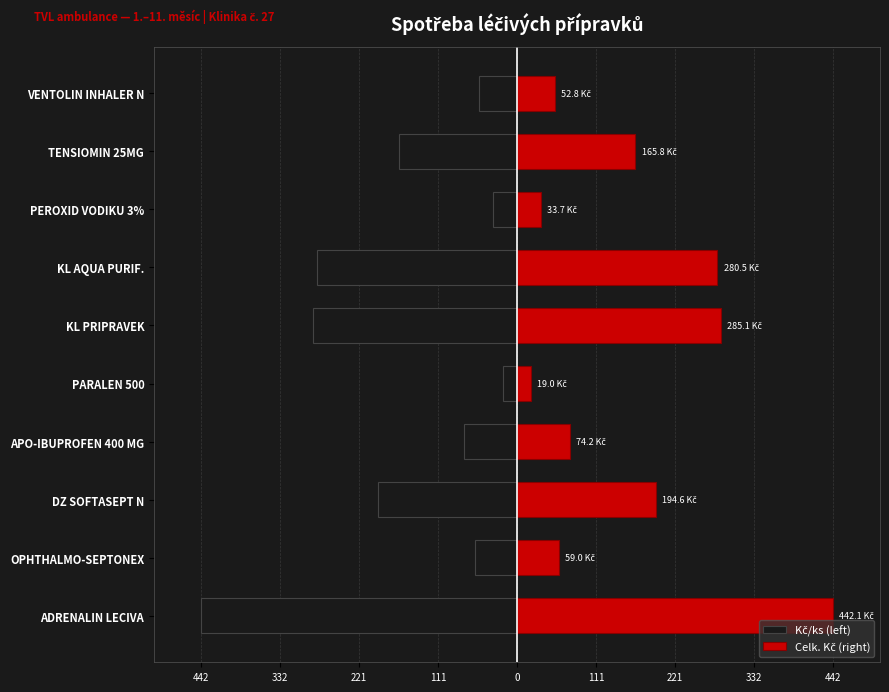

At ADRENALIN LECIVA, list the series in order from largest to smallest.

Celk. Kč (right), Kč/ks (left)